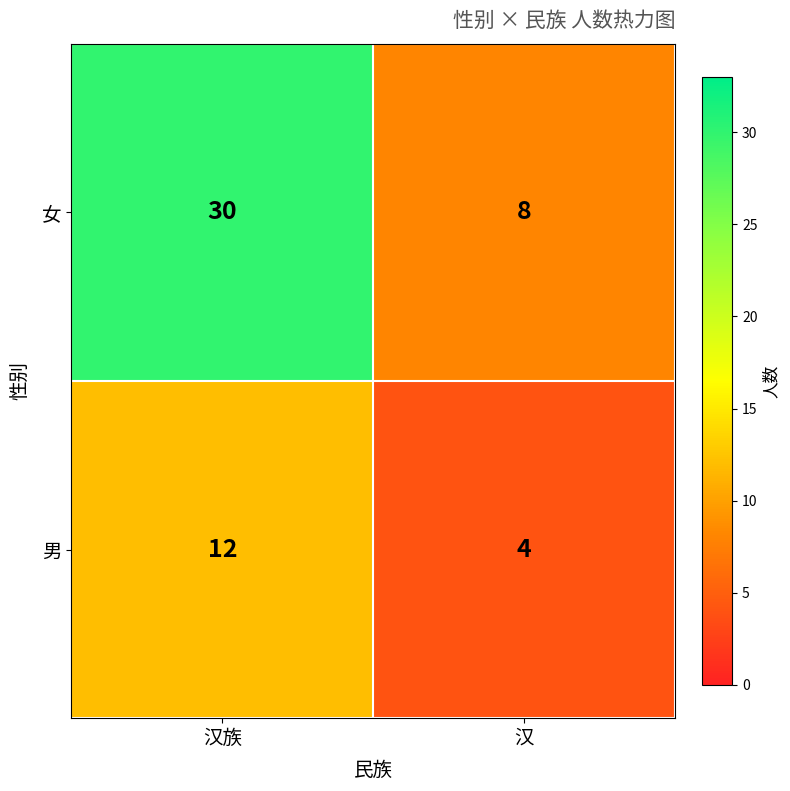

What is the minimum value shown in the chart?

4